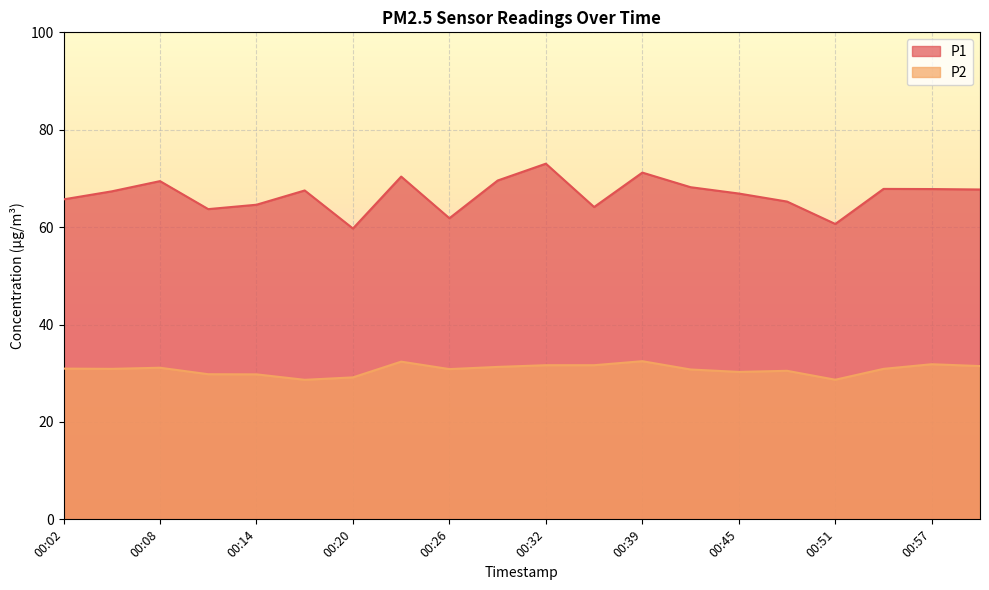

At which label is P2 closest to 30?

00:11